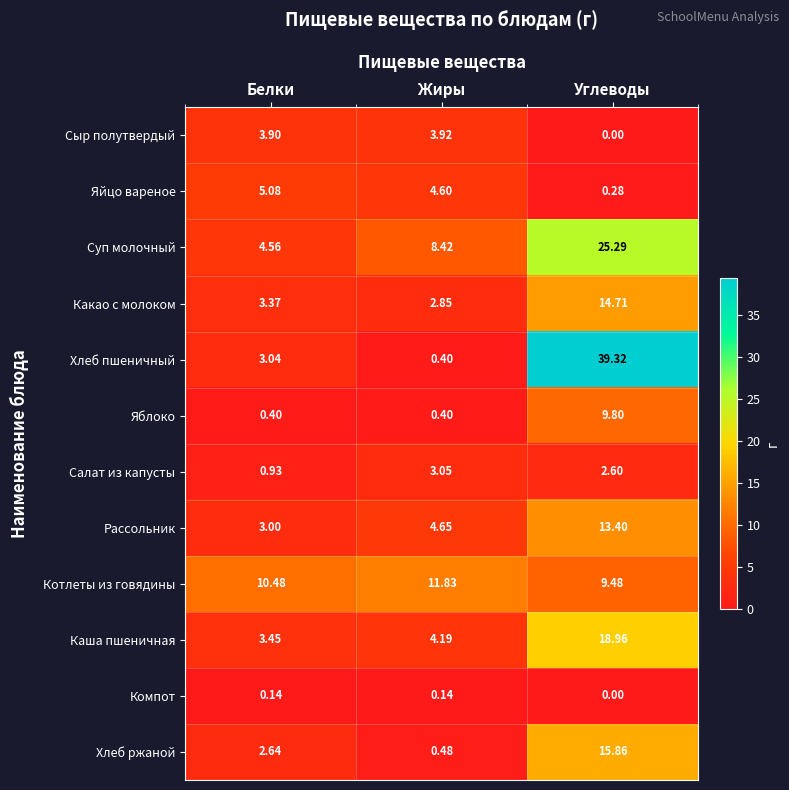

At which label does Рассольник reach its peak?

Углеводы